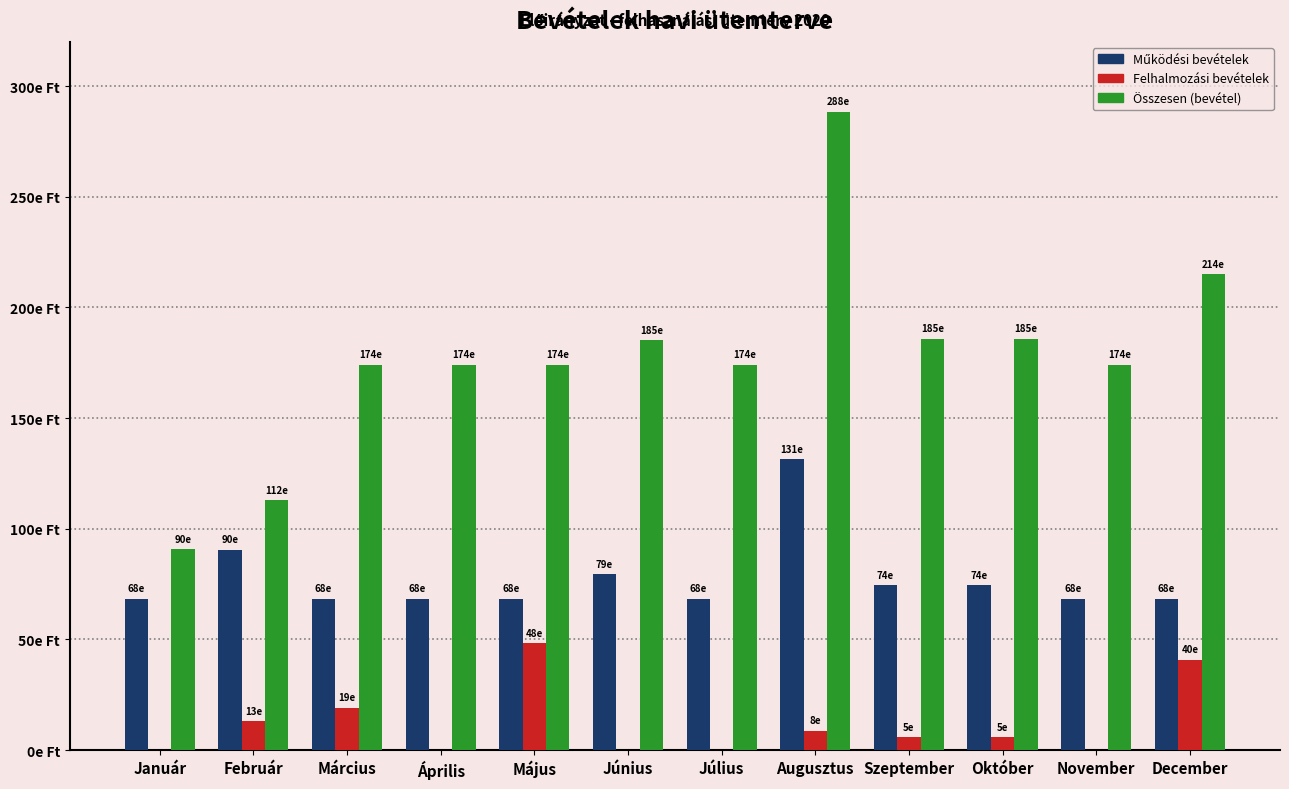

Between Február and Szeptember, which series saw the biggest shift?

Összesen (bevétel)